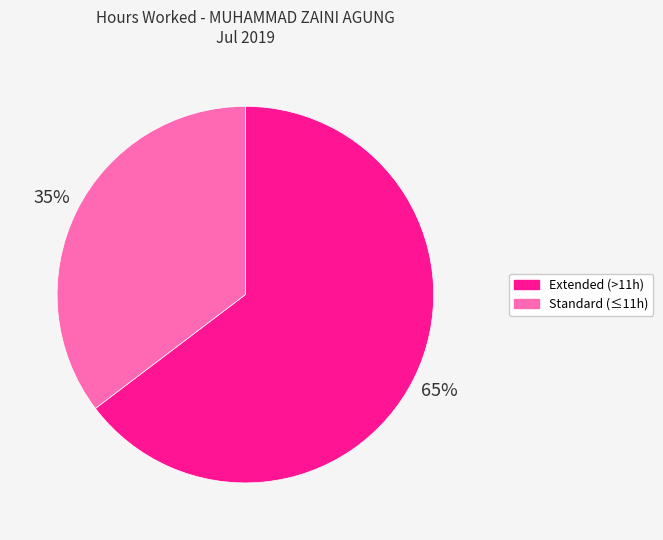

To the nearest percent, what is the average slice percentage?

50%